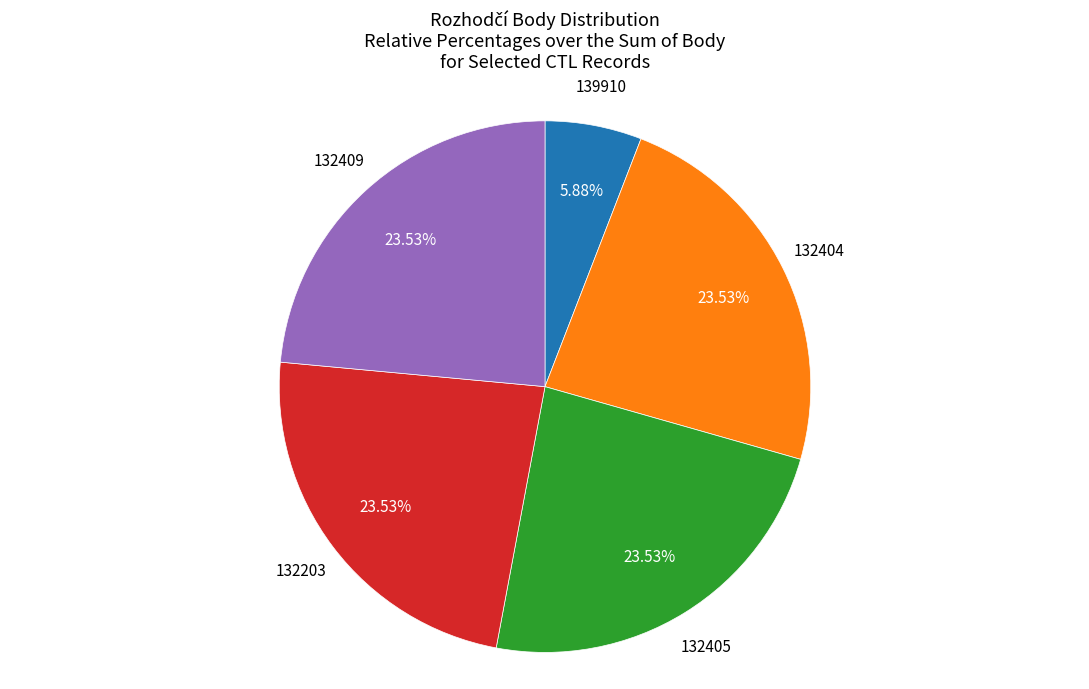

Is there a majority slice in this chart?

No